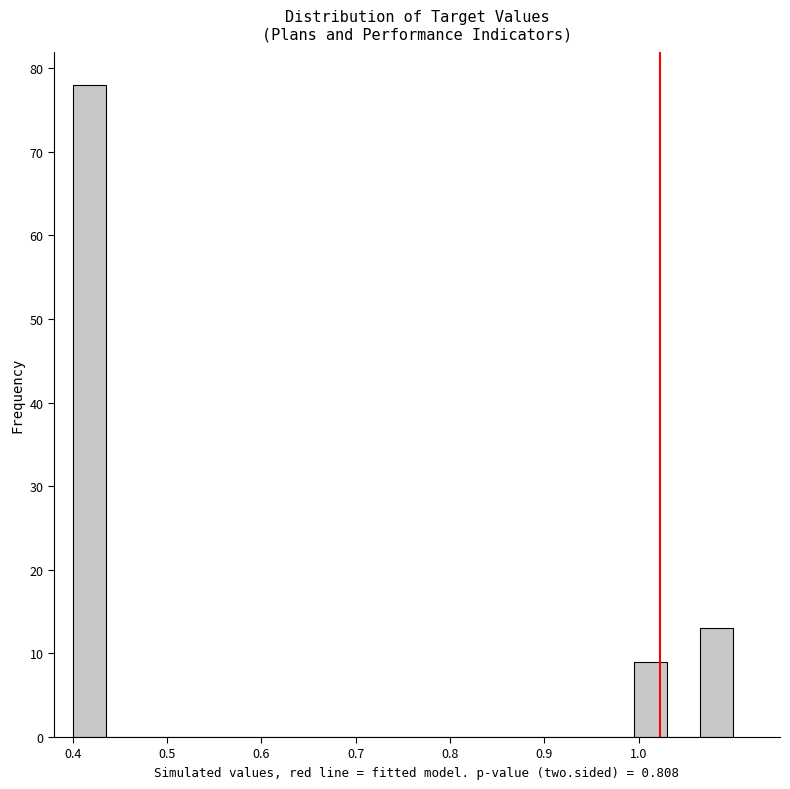

Around what value on the x-axis is the tallest bar? Give the approximate position of its centre, as read against the axis.

0.42